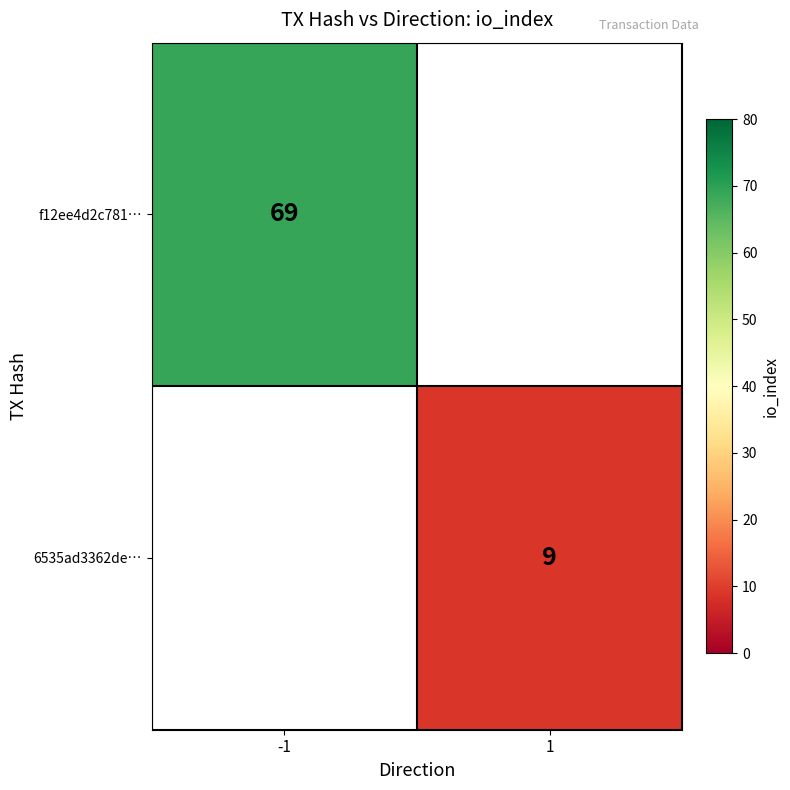

The f12ee4d2c781… series shows 69 at -1. True or false?

True